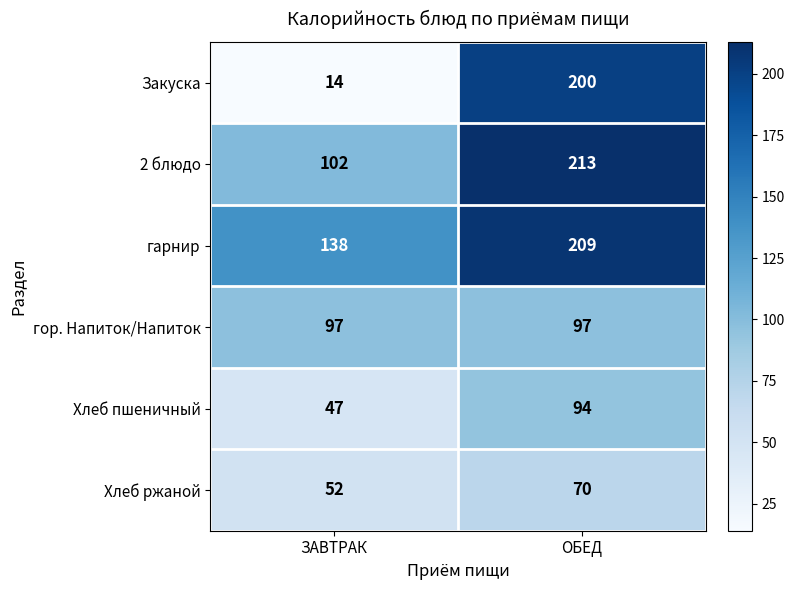

Rank the series by their maximum value, from highest to lowest.

2 блюдо, гарнир, Закуска, гор. Напиток/Напиток, Хлеб пшеничный, Хлеб ржаной